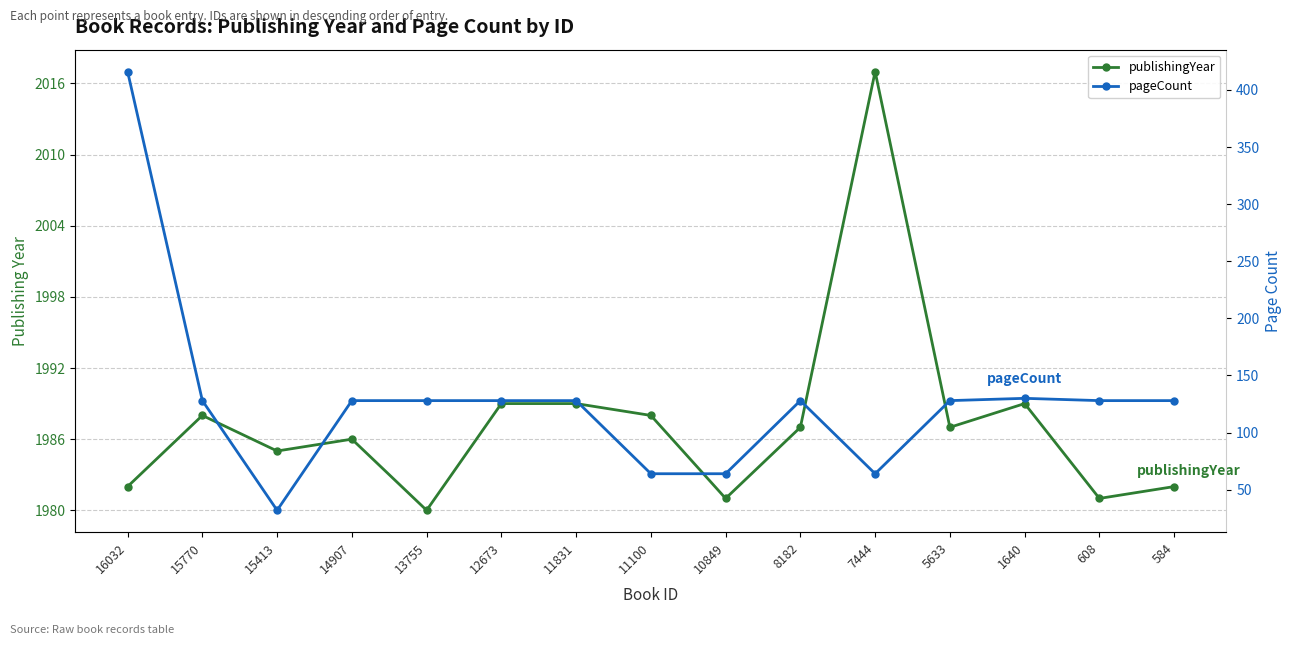

What is the sum of all publishingYear values?

29811